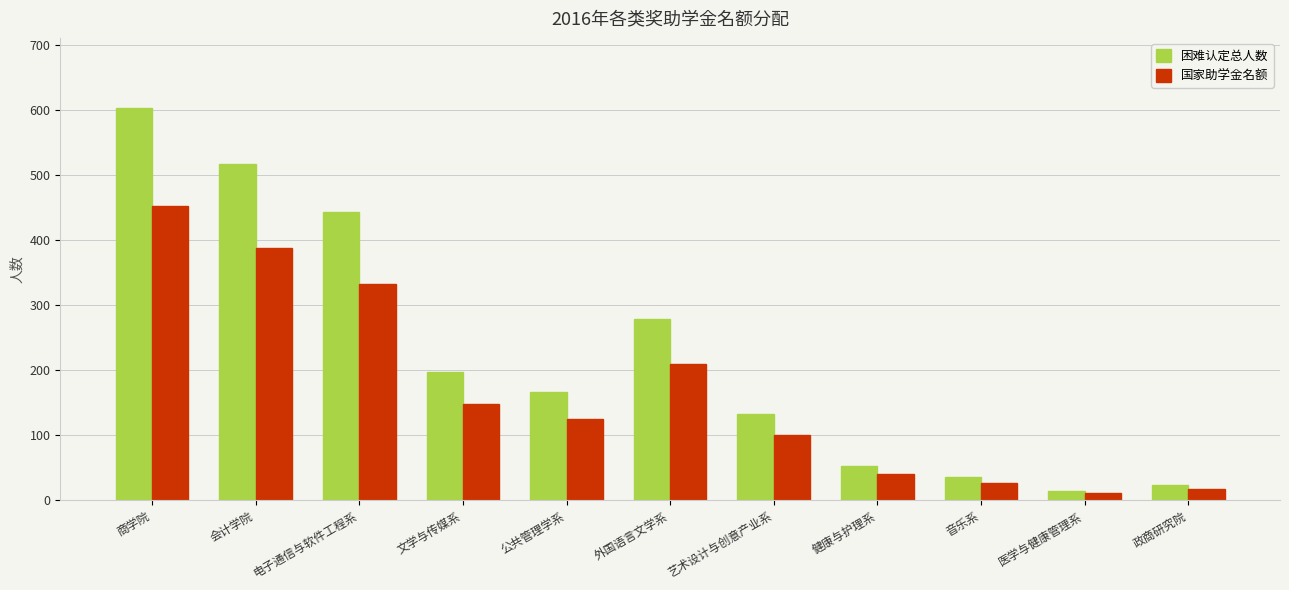

How many bars are there in each group?

2